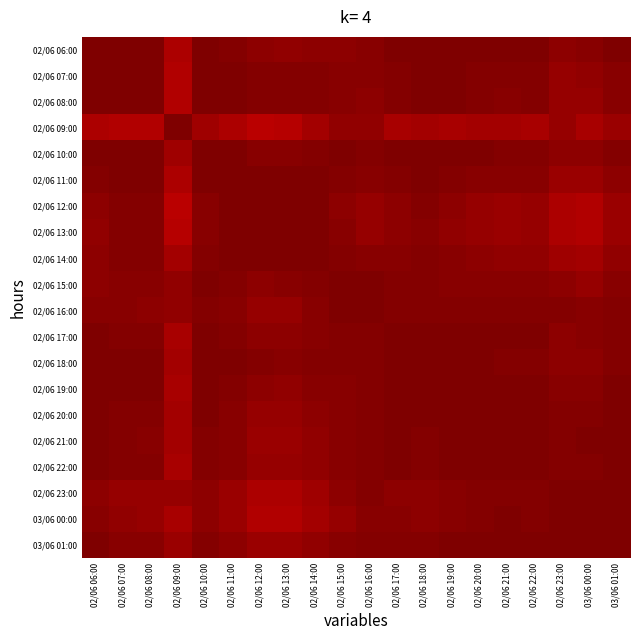

Rank the series by their maximum value, from highest to lowest.

02/06 11:00, 02/06 19:00, 02/06 22:00, 02/06 23:00, 02/06 07:00, 02/06 08:00, 02/06 10:00, 02/06 12:00, 02/06 14:00, 02/06 16:00, 02/06 17:00, 02/06 18:00, 02/06 21:00, 03/06 00:00, 03/06 01:00, 02/06 06:00, 02/06 09:00, 02/06 13:00, 02/06 15:00, 02/06 20:00